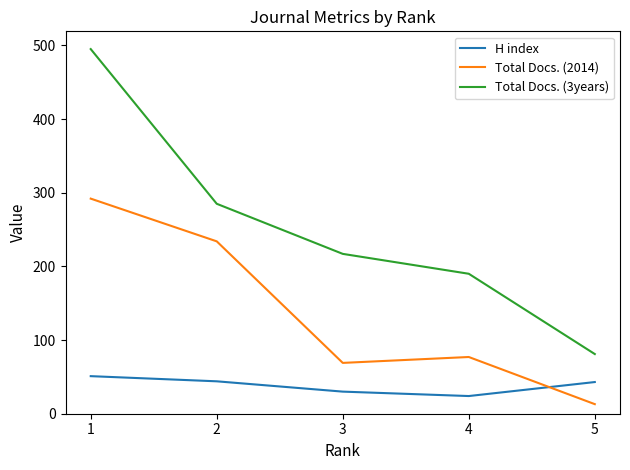

Rank the categories by Total Docs. (2014) value from highest to lowest.

1, 2, 4, 3, 5